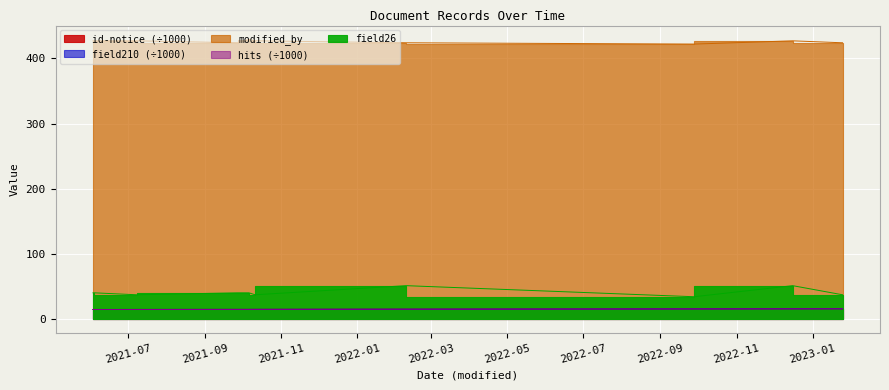

At which label does hits reach its minimum?

2021-06-03